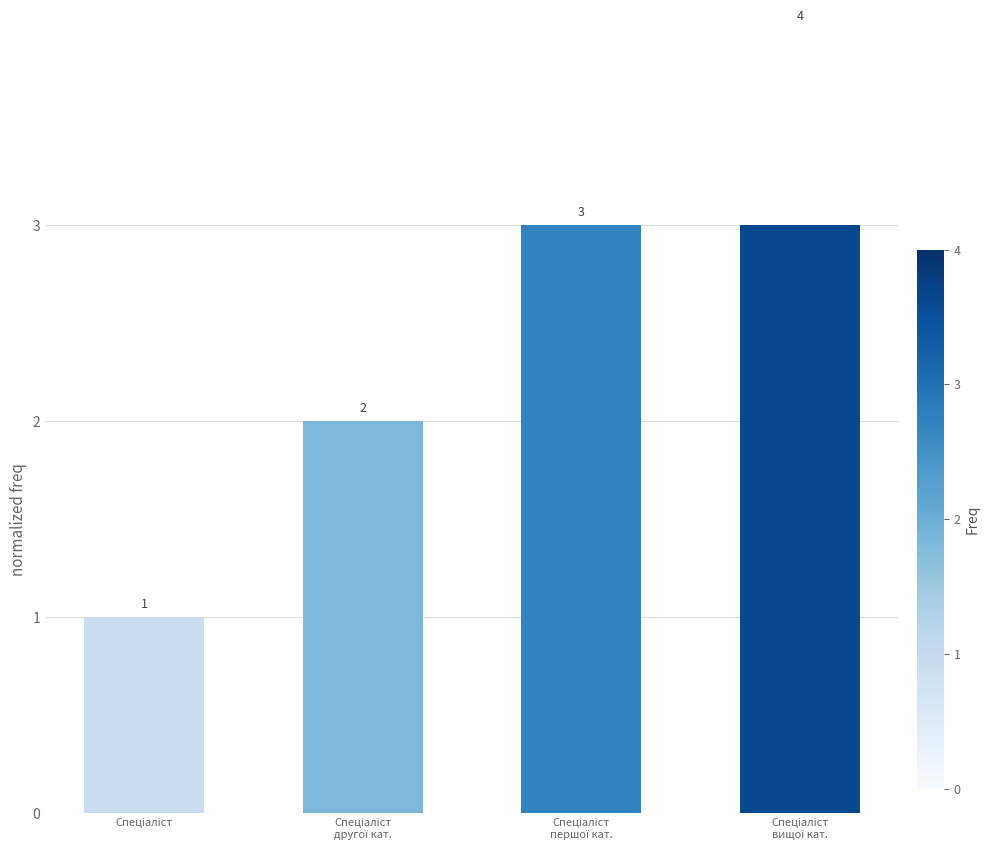

What is the difference between the second highest and minimum values?

2